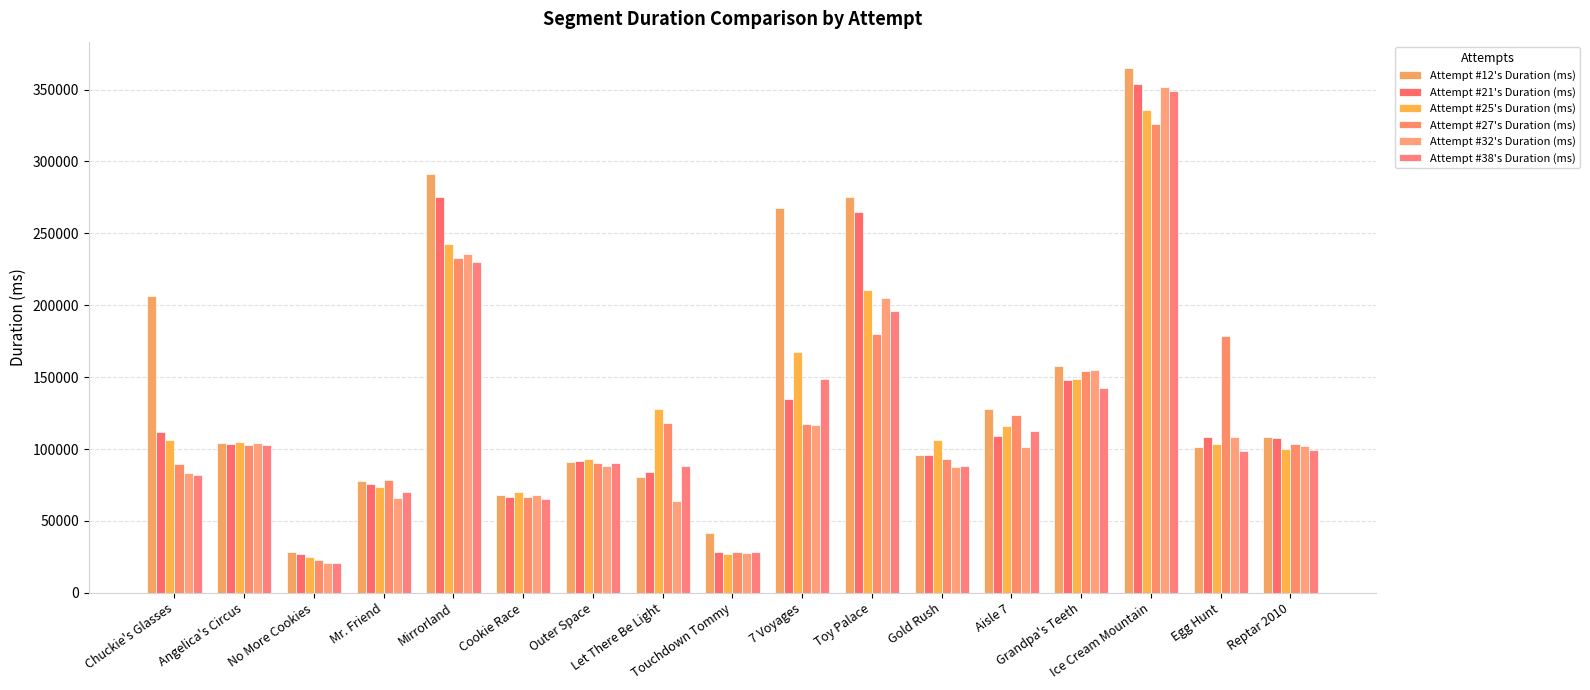

True or false: Attempt #25's Duration (ms) has a value of 242416 at Mirrorland.

True